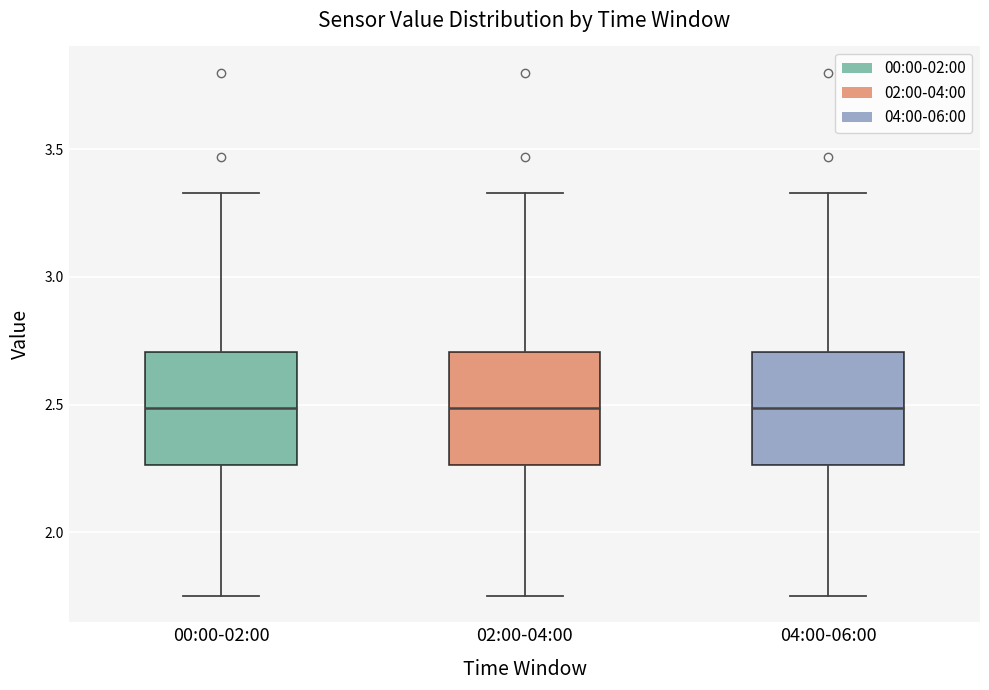

Reading left to right, read every box against the y-axis: the position of its median line, the range the box covers, and the ends of its whiskers. The values are not printed on the chart, so give them approximately, as read against the axis.

00:00-02:00: median 2.50, box 2.25 to 2.70, whiskers 1.75 to 3.35
02:00-04:00: median 2.50, box 2.25 to 2.70, whiskers 1.75 to 3.35
04:00-06:00: median 2.50, box 2.25 to 2.70, whiskers 1.75 to 3.35